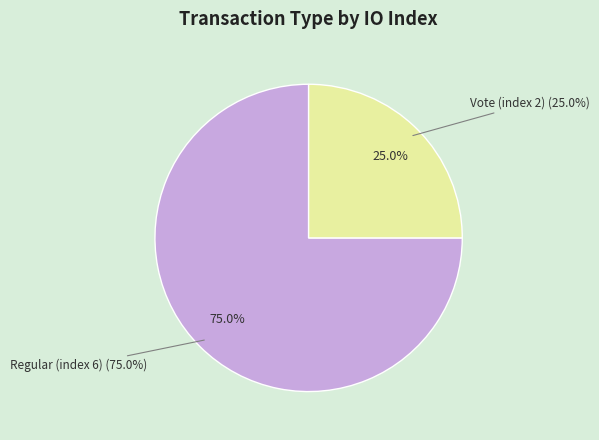

To the nearest percent, what is the average slice percentage?

50%